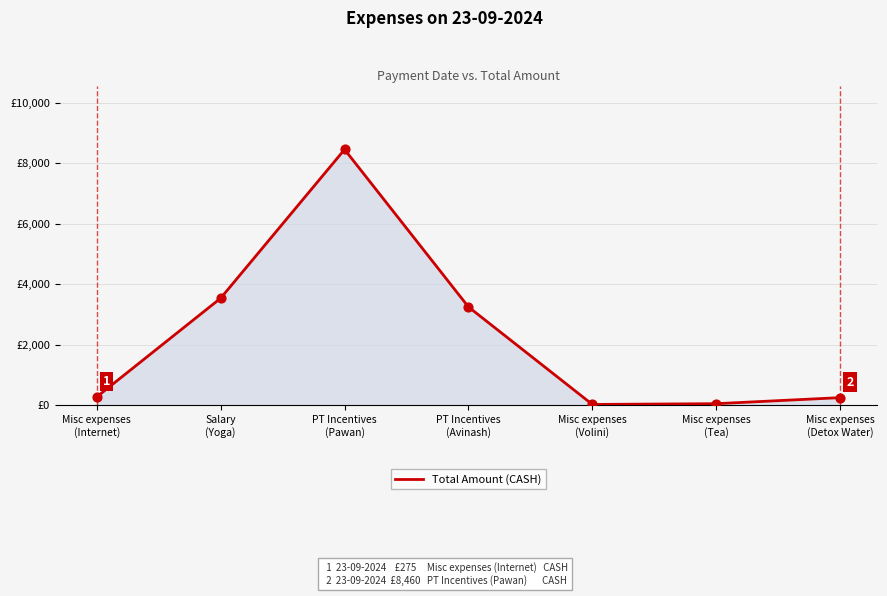

What is the change in value from PT Incentives
(Avinash) to Misc expenses
(Detox Water)?

-3000